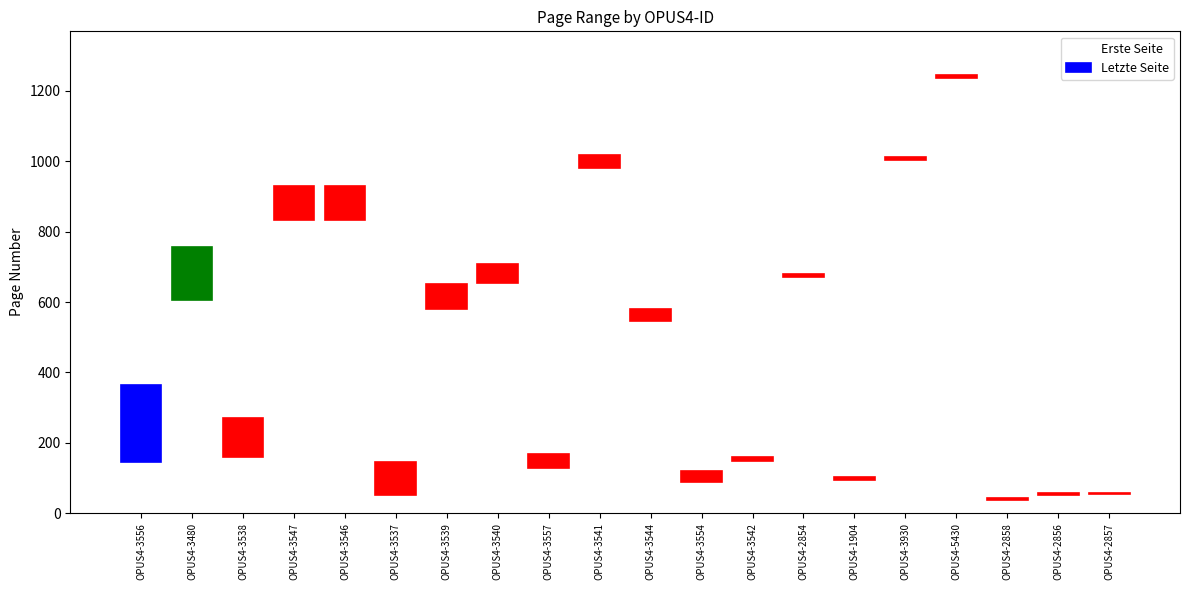

Are the bars horizontal?

No